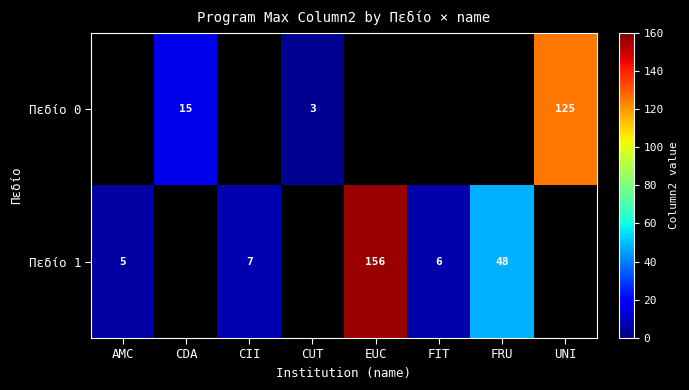

Is it true that Πεδίο 0 equals 3 at CUT?

True